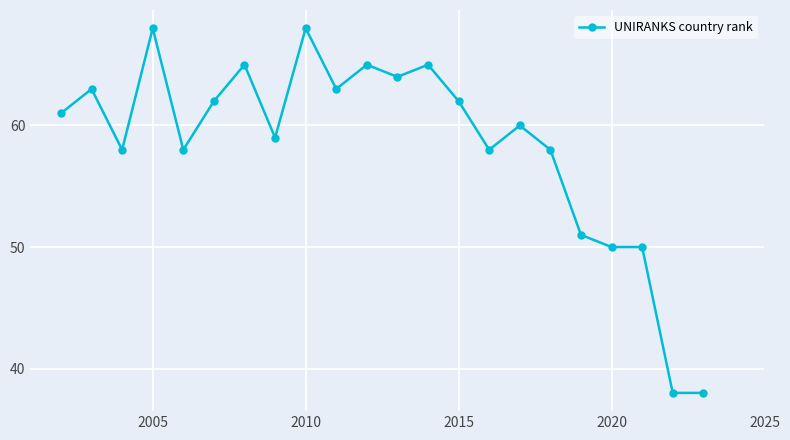

True or false: the data has more than 1 interior local peaks.

True